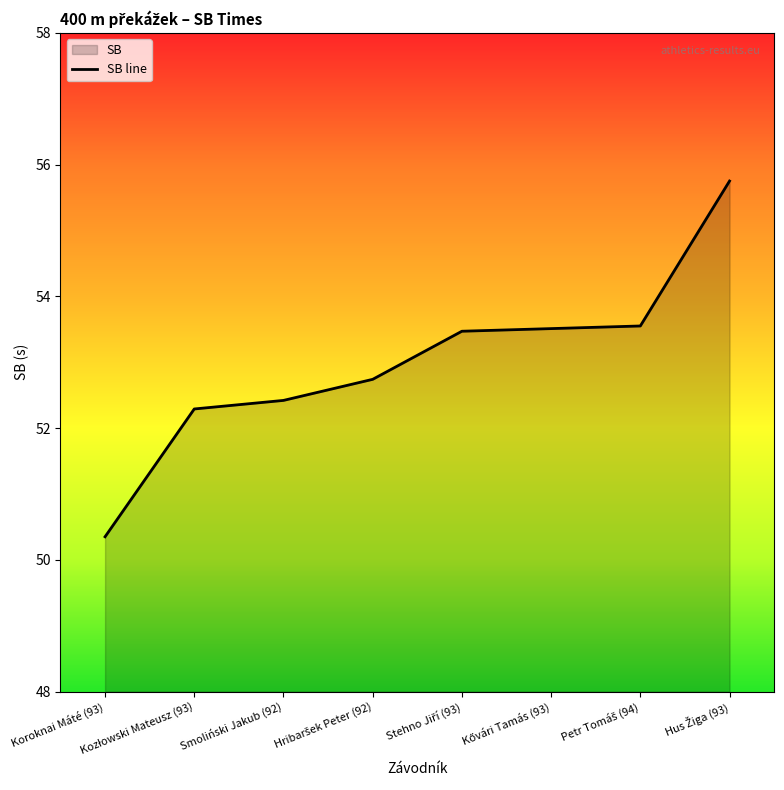

Which category has the lowest value across all series?

Koroknai Máté (93)